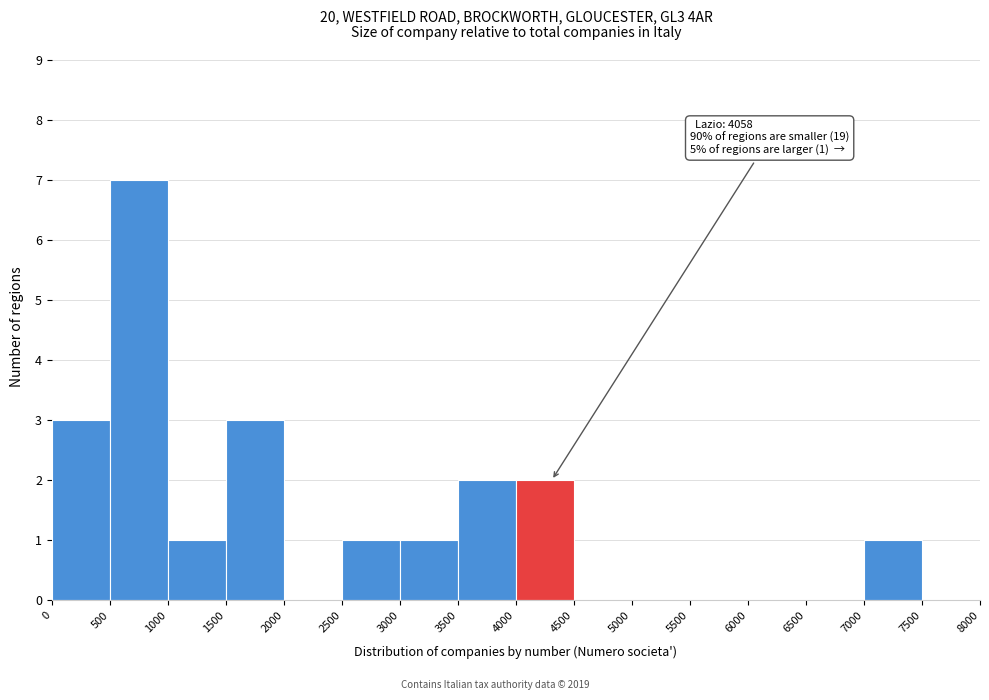

Which range on the x-axis has the tallest bar?

500 to 1000